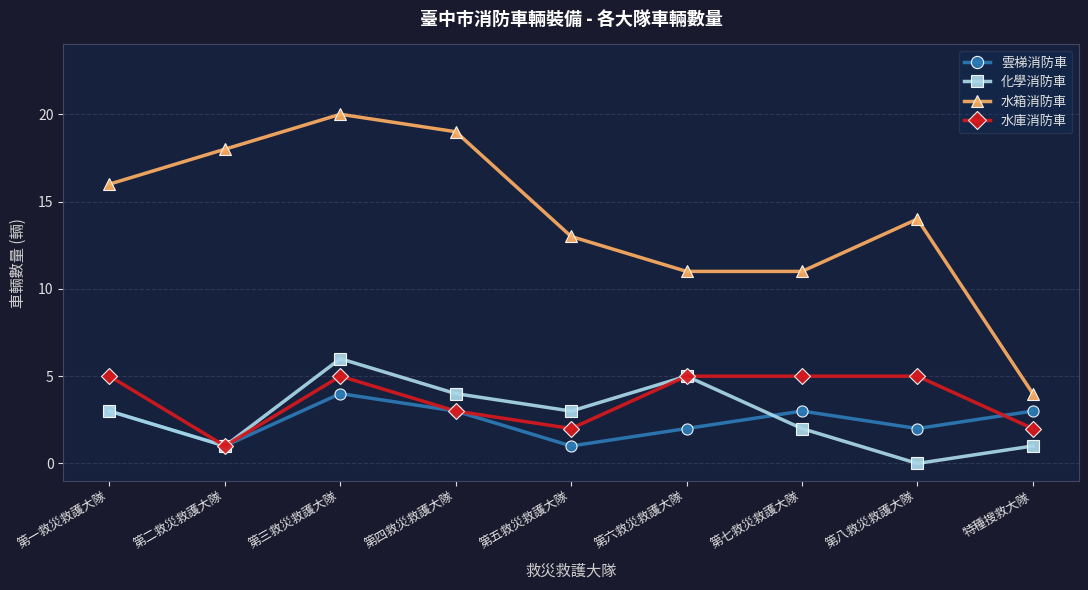

Where is the first local minimum for 雲梯消防車?

第二救災救護大隊